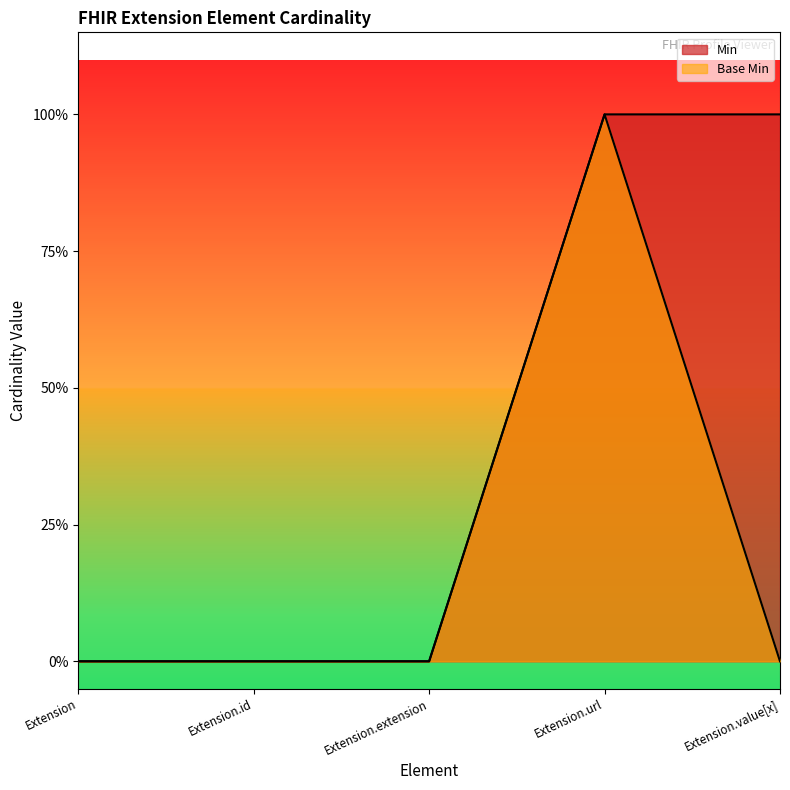

True or false: Min has a value of 0 at Extension.

True